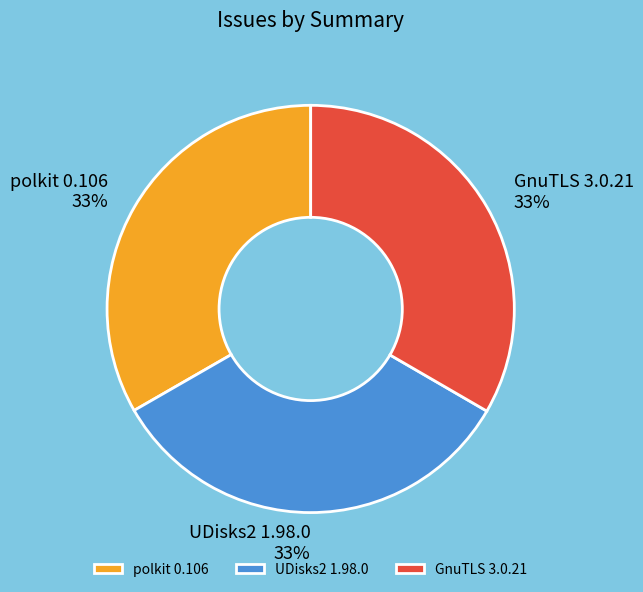

What percentage is the polkit 0.106 slice, to the nearest percent?

33%